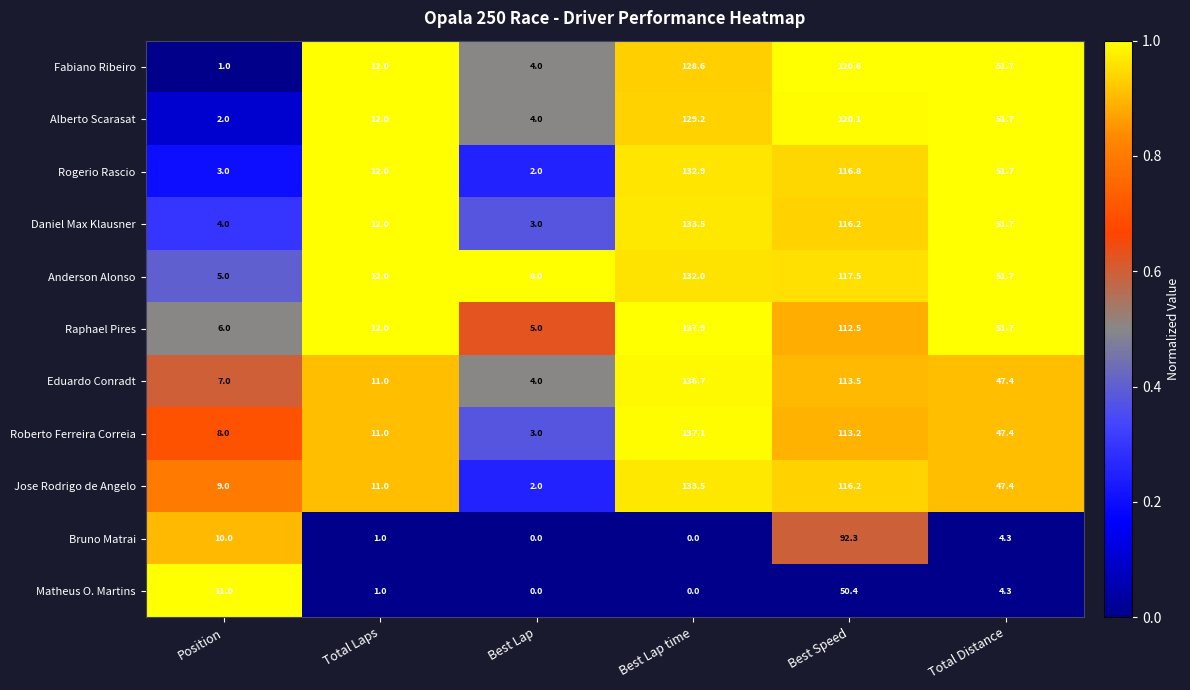

Which series has the largest total across all categories?

Anderson Alonso